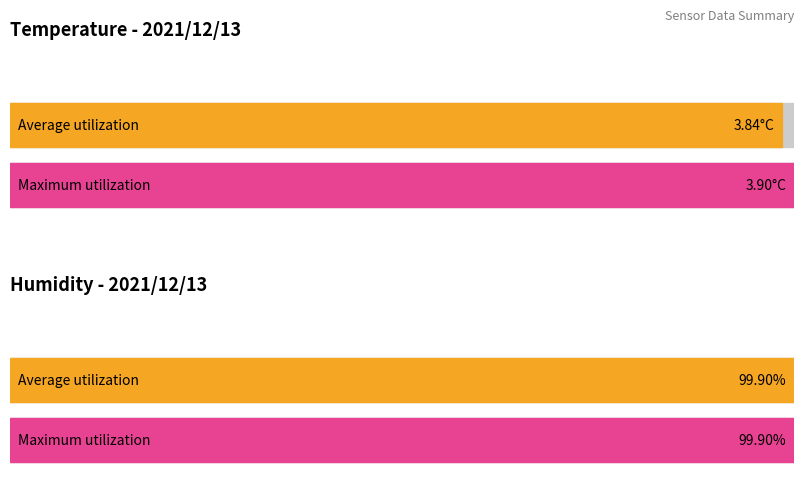

What is the minimum value for Humidity?

99.9